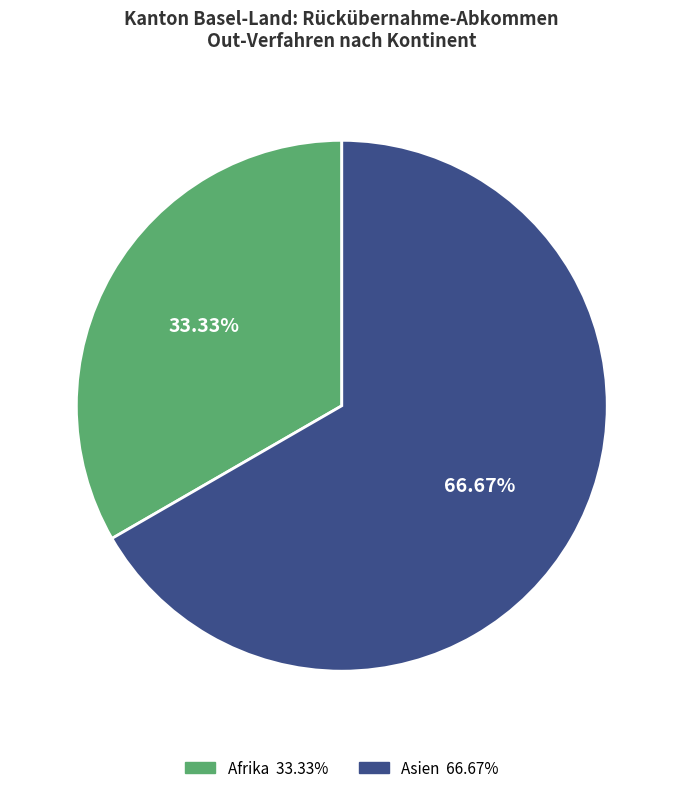

Is there a majority slice in this chart?

Yes